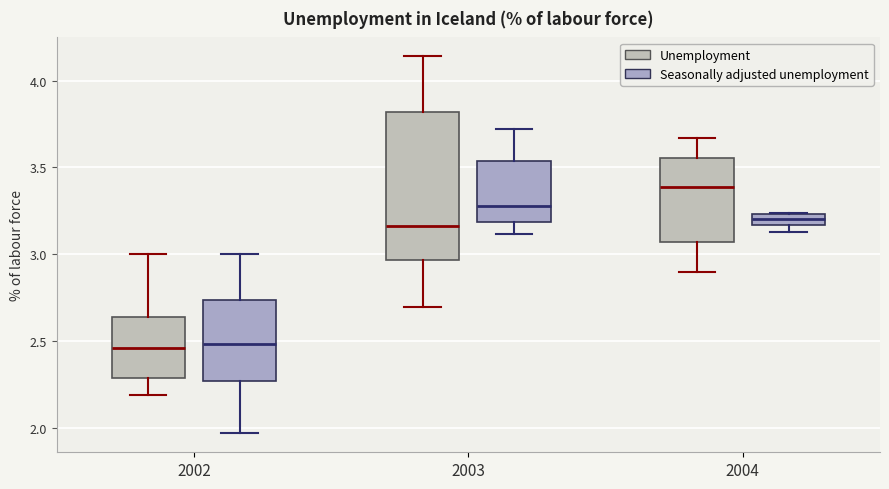

Which box is the tallest, from its lower edge to its upper edge?

2003 (Unemployment)